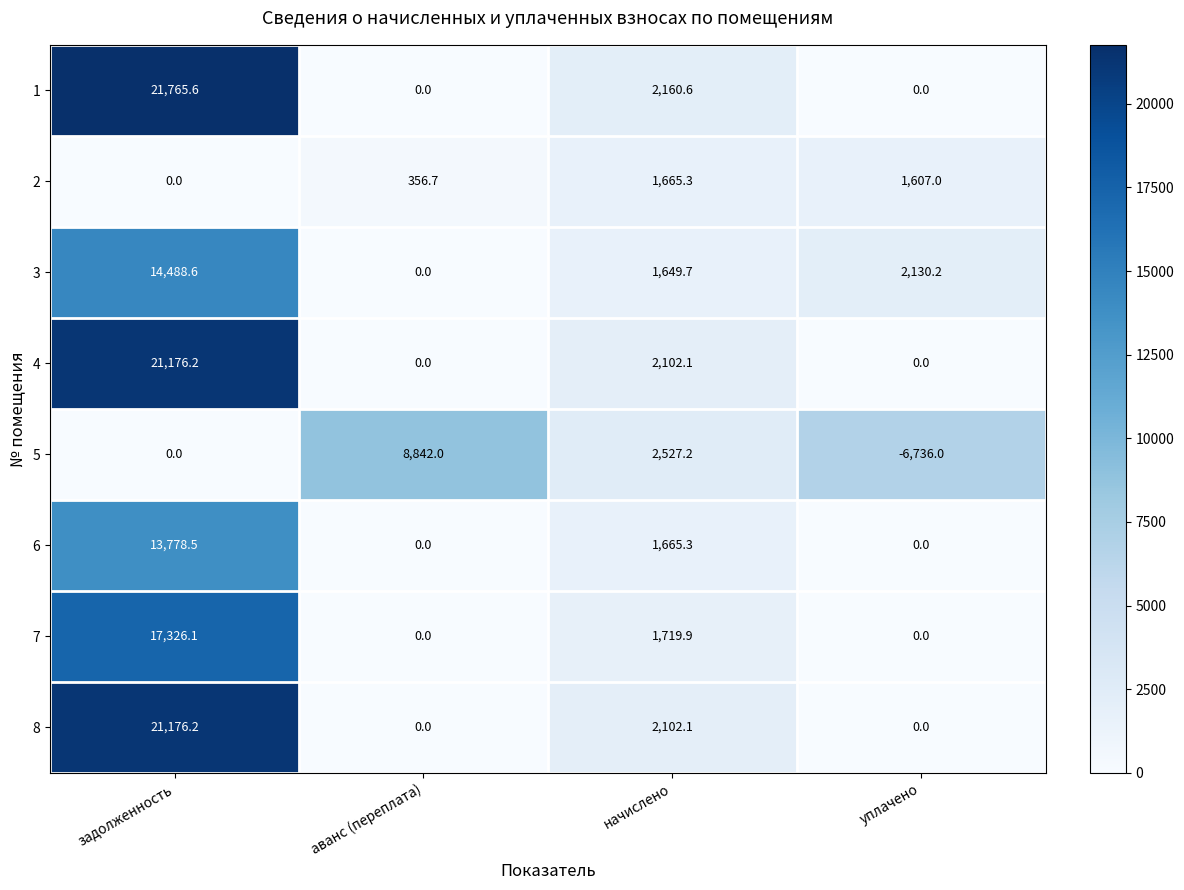

What is the difference between the second highest and second lowest values in the 8 series?

2102.1